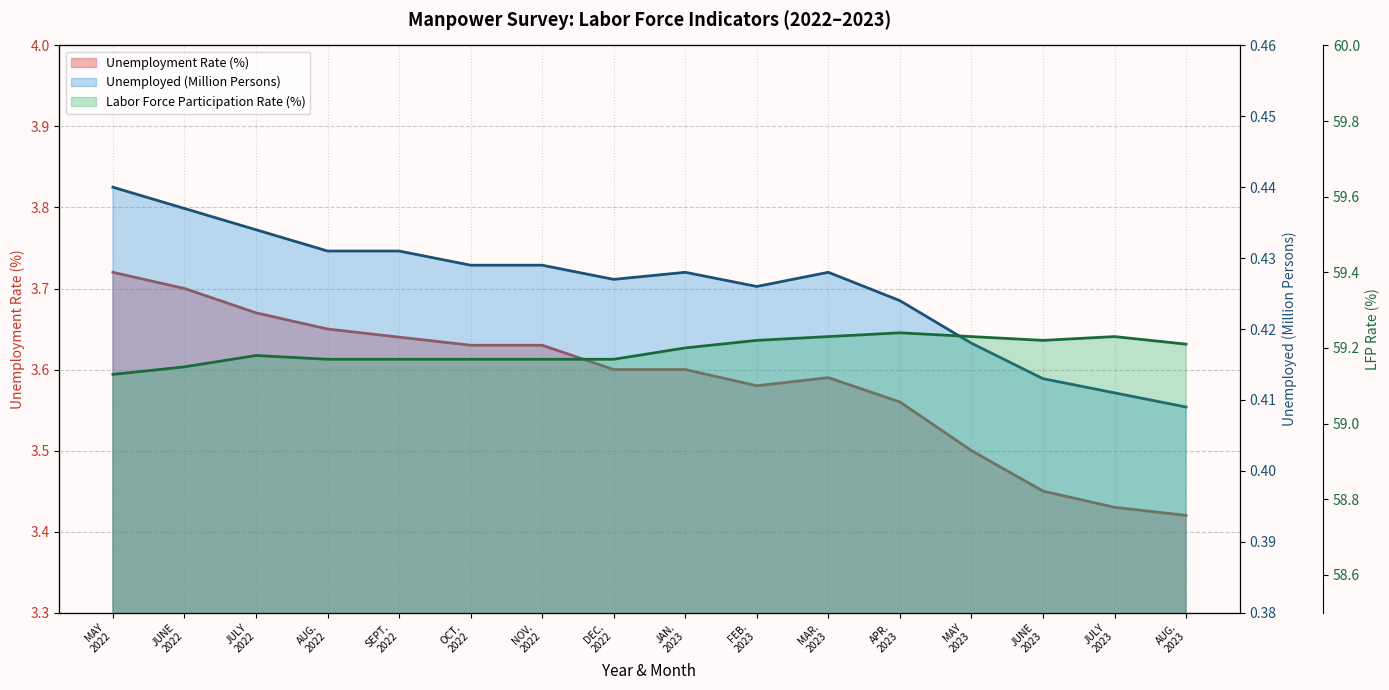

What is the difference between the maximum and second lowest values in the Unemployment Rate (%) series?

0.3